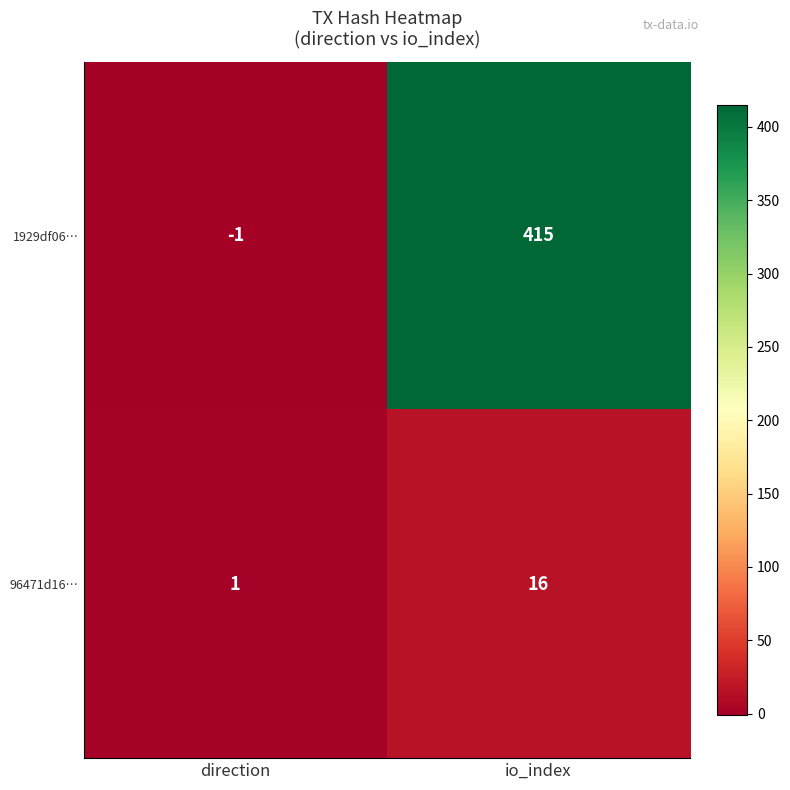

The 1929df06… series shows -2 at direction. True or false?

False